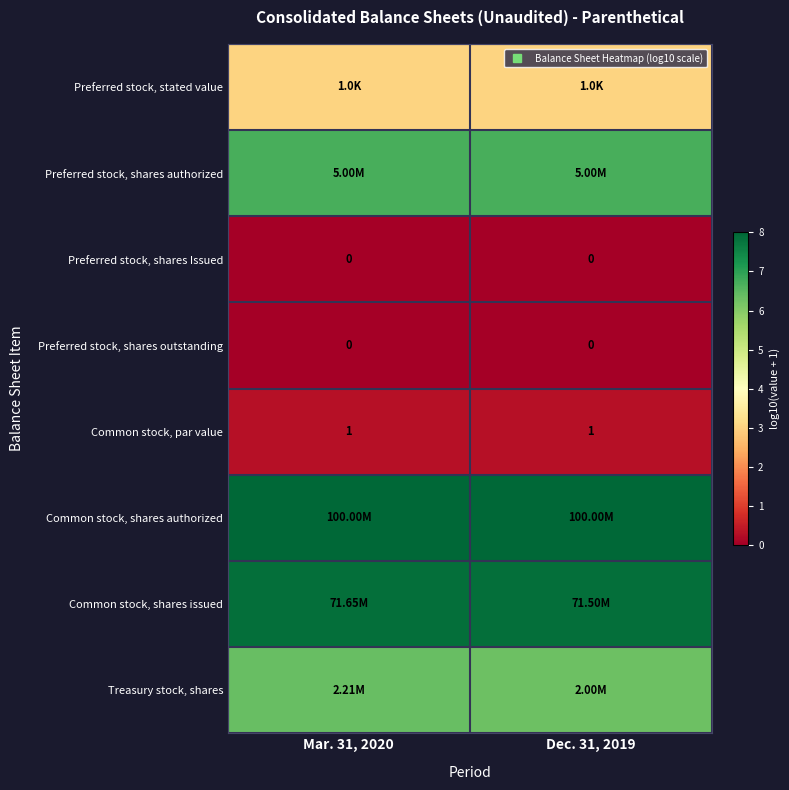

At Dec. 31, 2019, list the series in order from largest to smallest.

Common stock, shares authorized, Common stock, shares issued, Preferred stock, shares authorized, Treasury stock, shares, Preferred stock, stated value, Common stock, par value, Preferred stock, shares Issued, Preferred stock, shares outstanding